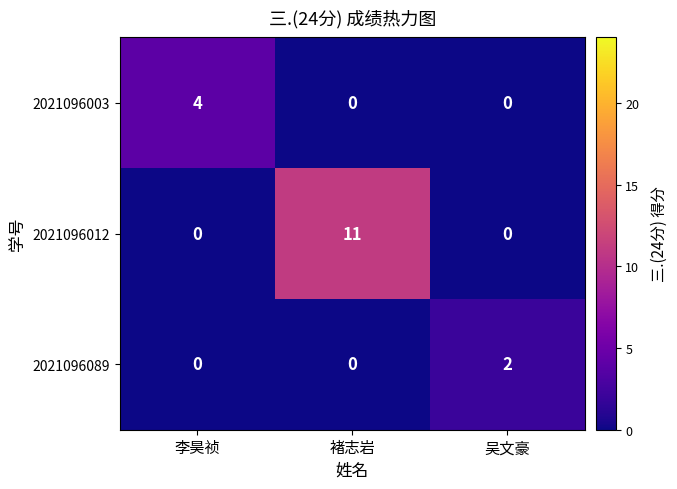

Rank the series by their maximum value, from highest to lowest.

2021096012, 2021096003, 2021096089